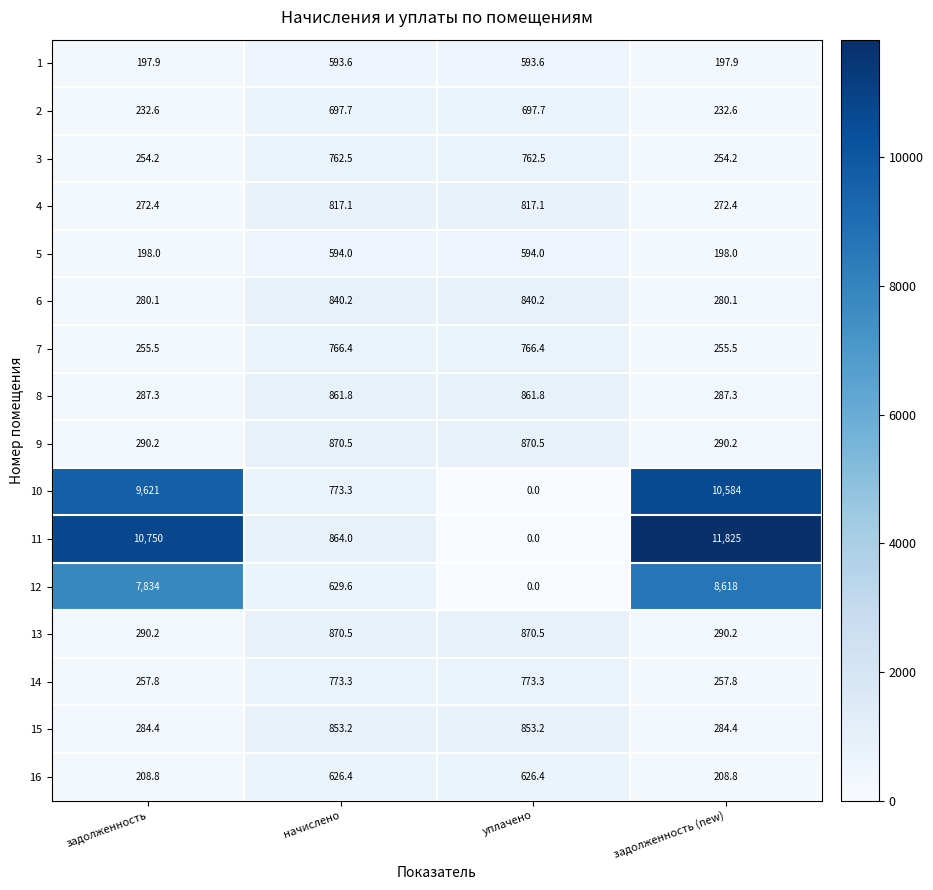

How many data points in 15 are above 853?

2